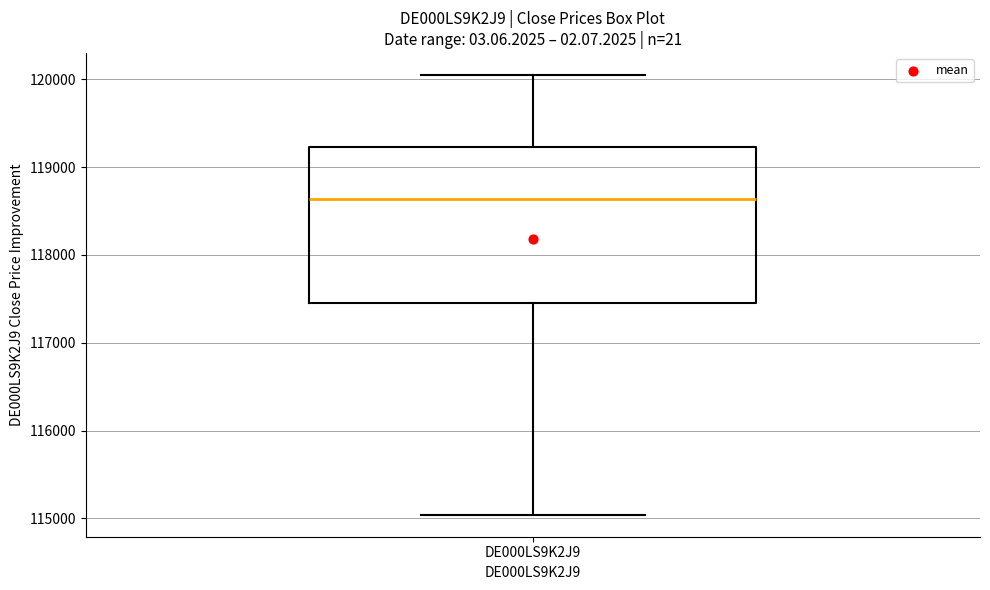

Read this box plot against the y-axis: the position of the median line, the range covered by the box, and the ends of both whiskers. The values are not printed on the chart, so give them approximately, as read against the axis.

median 118600, box 117500 to 119200, whiskers 115000 to 120000